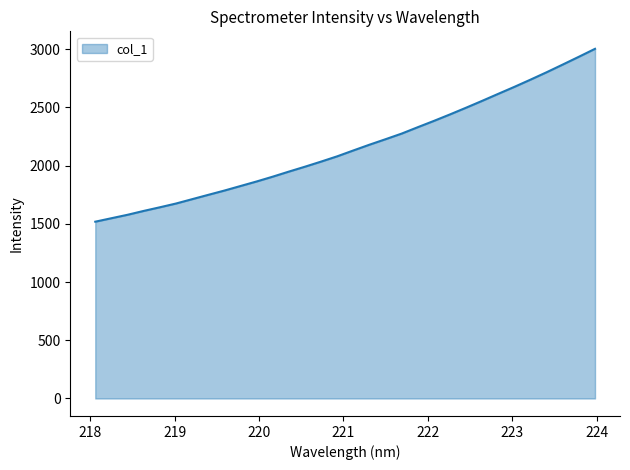

What is the minimum value shown in the chart?

1518.6